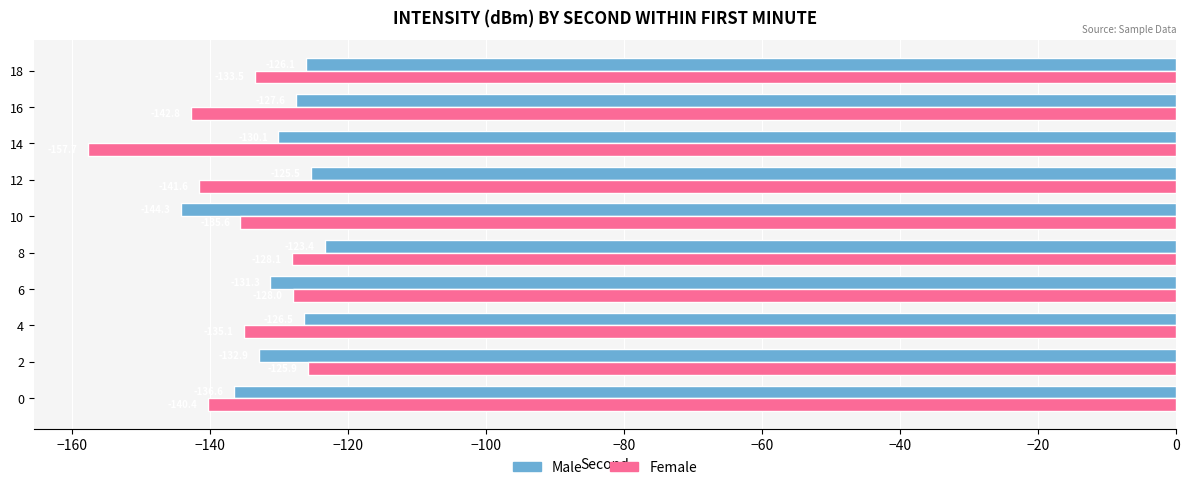

Which series has the largest range (max minus min)?

Female